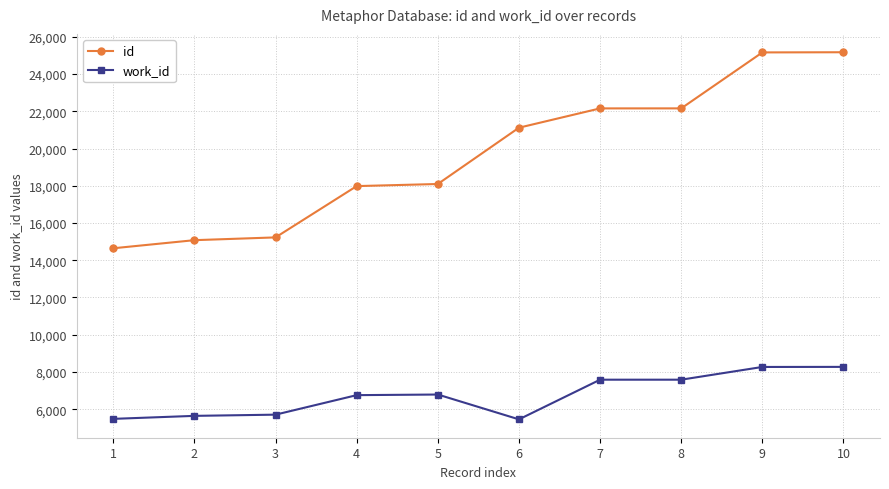

What is the value of the work_id point at the 7th from the left?

7583